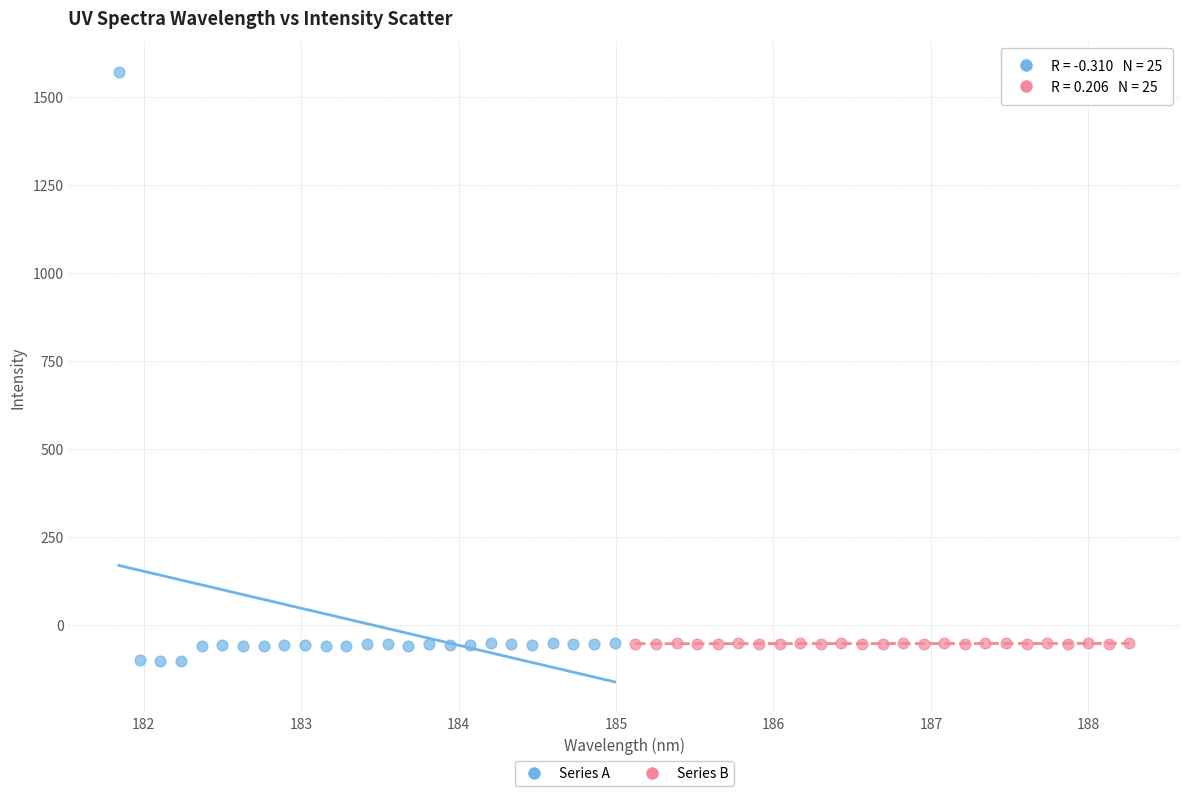

Which series has the largest Y range (max minus min)?

Series A